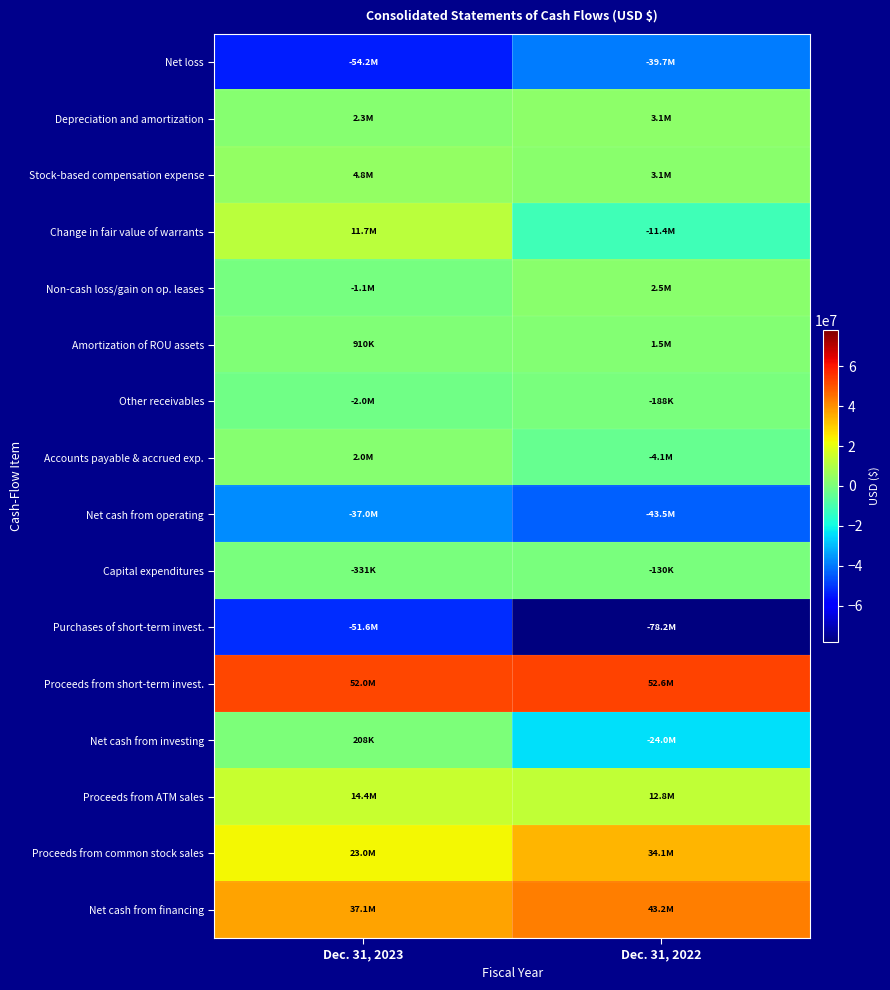

Which has a higher value, Dec. 31, 2023 or Dec. 31, 2022?

Dec. 31, 2022